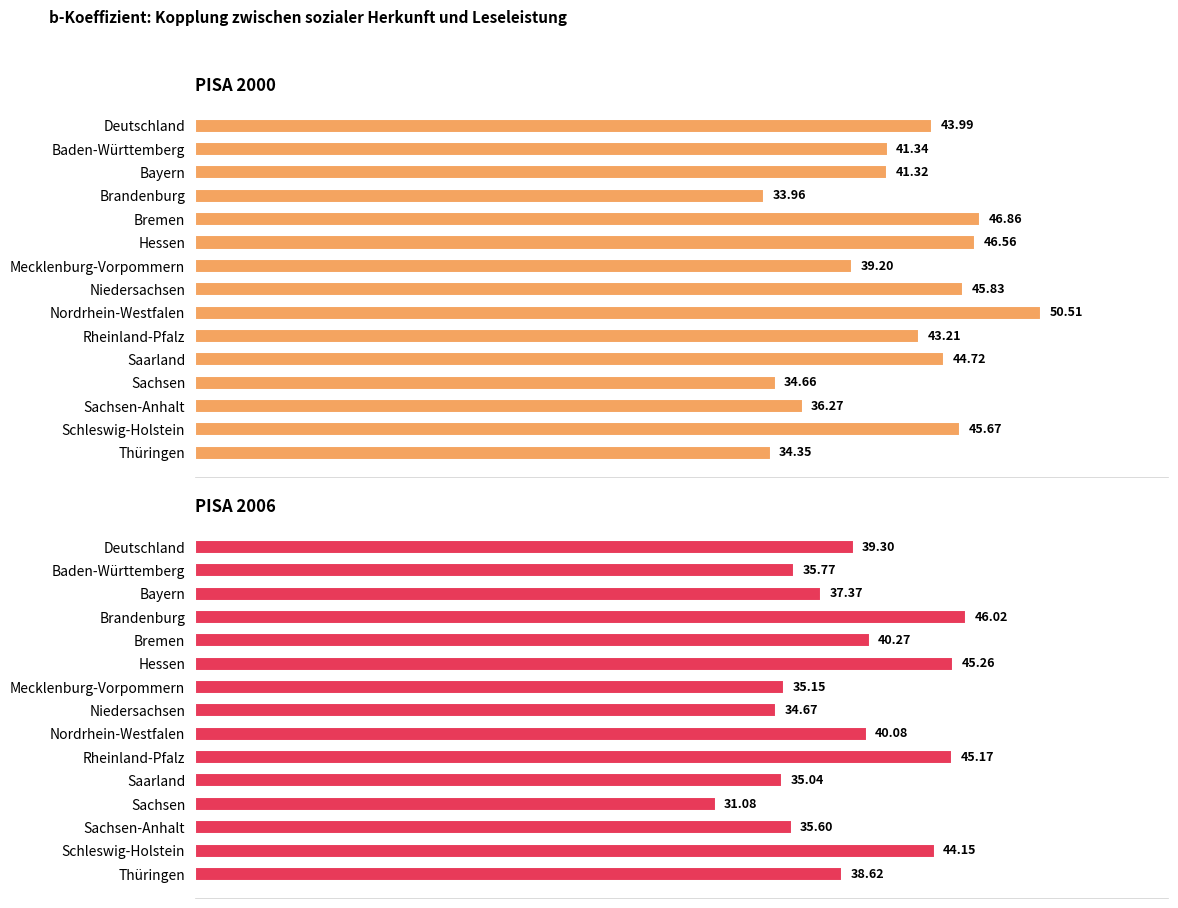

What is the approximate value of PISA 2000 at Rheinland-Pfalz?

43.2